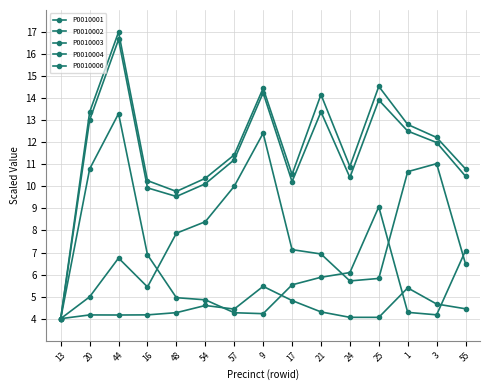

How many series are shown in this chart?

5